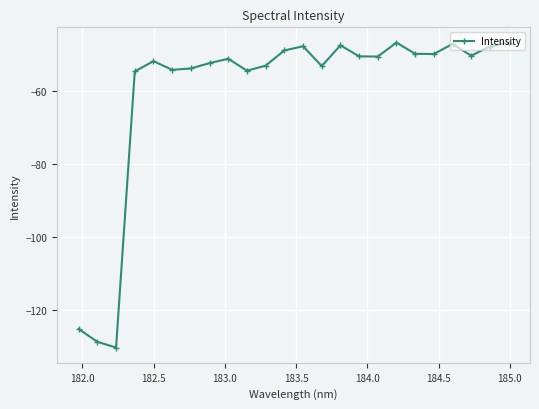

What is the value of the 10th point from the left?

-54.3